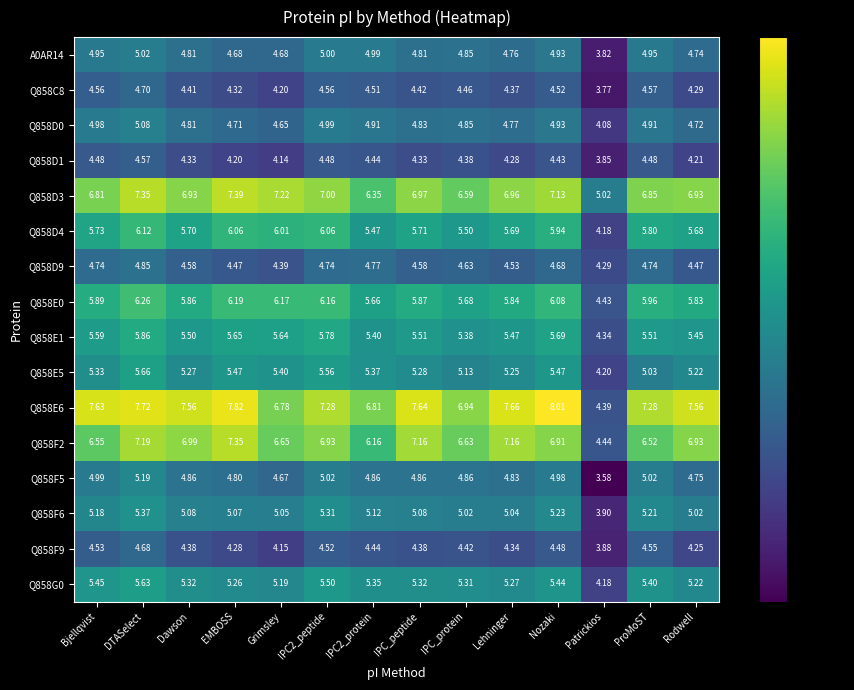

What is the greatest value displayed?

8.0